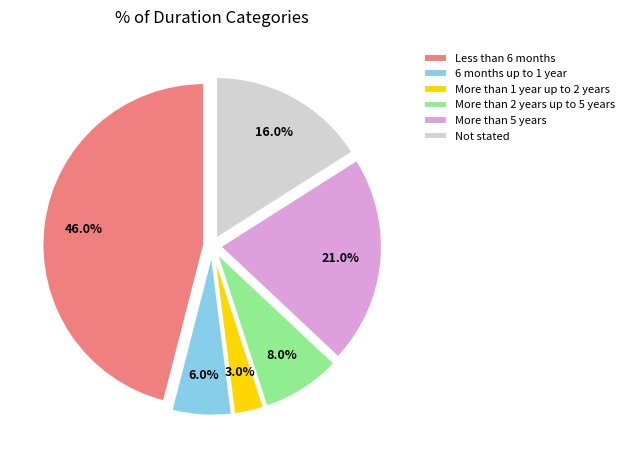

The More than 5 years slice represents 32% of the pie. True or false?

False